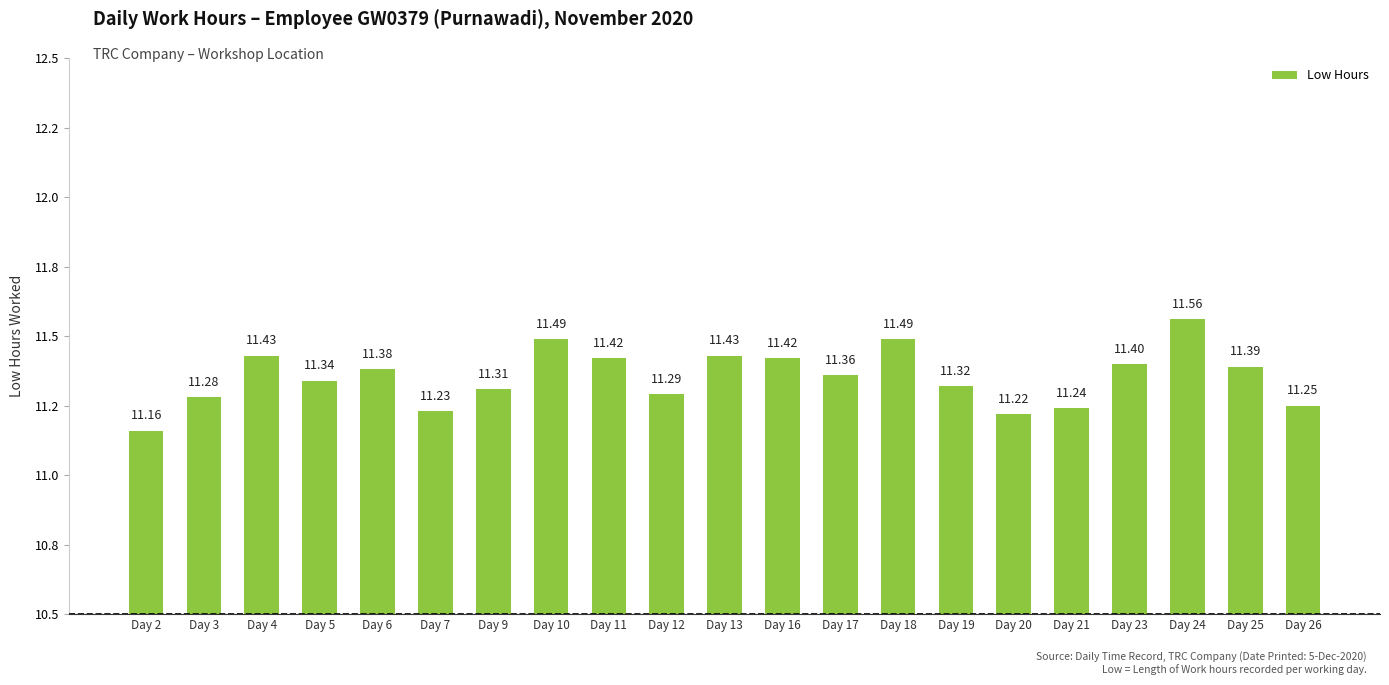

Rank the categories by value from highest to lowest.

Day 24, Day 10, Day 18, Day 4, Day 13, Day 11, Day 16, Day 23, Day 25, Day 6, Day 17, Day 5, Day 19, Day 9, Day 12, Day 3, Day 26, Day 21, Day 7, Day 20, Day 2